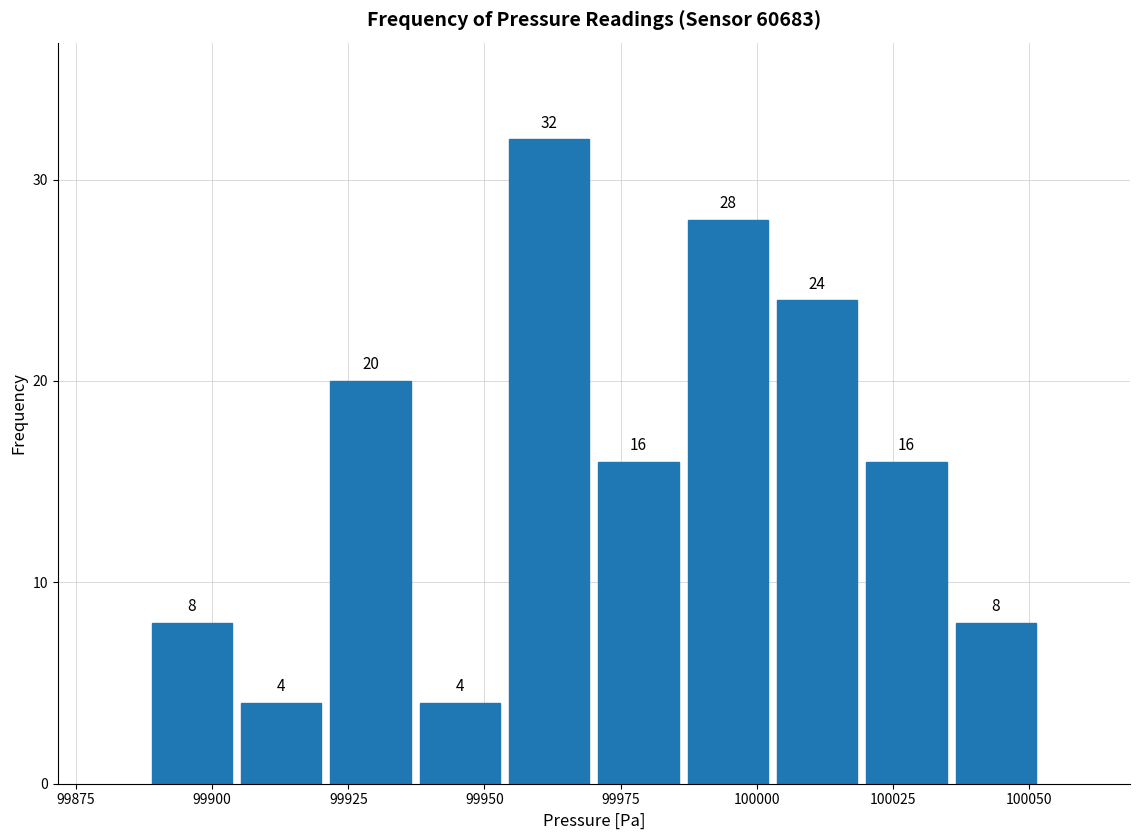

Read against the x-axis, roughly where is the centre of the tallest bar?

99960